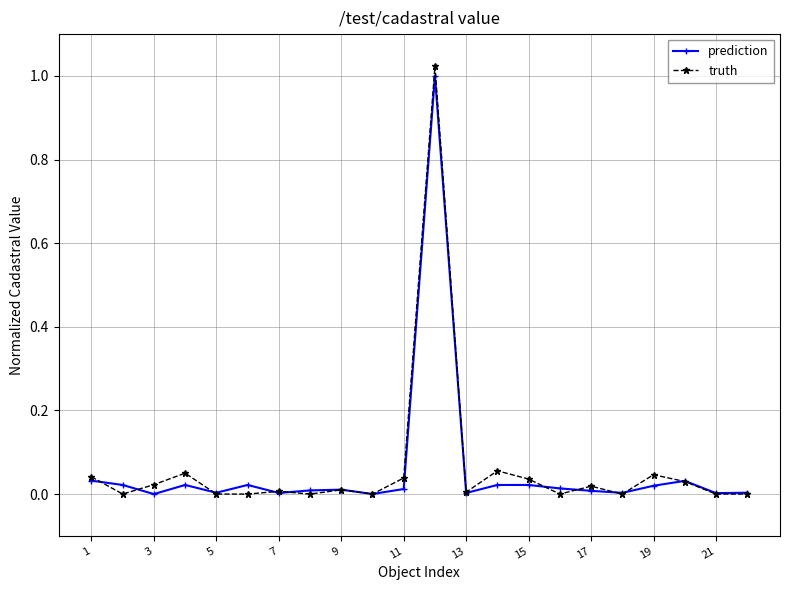

Which series has the widest spread of values?

truth